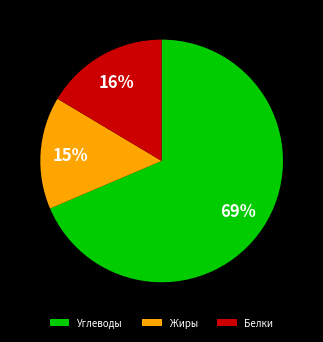

What is the smallest slice in the pie chart?

Жиры